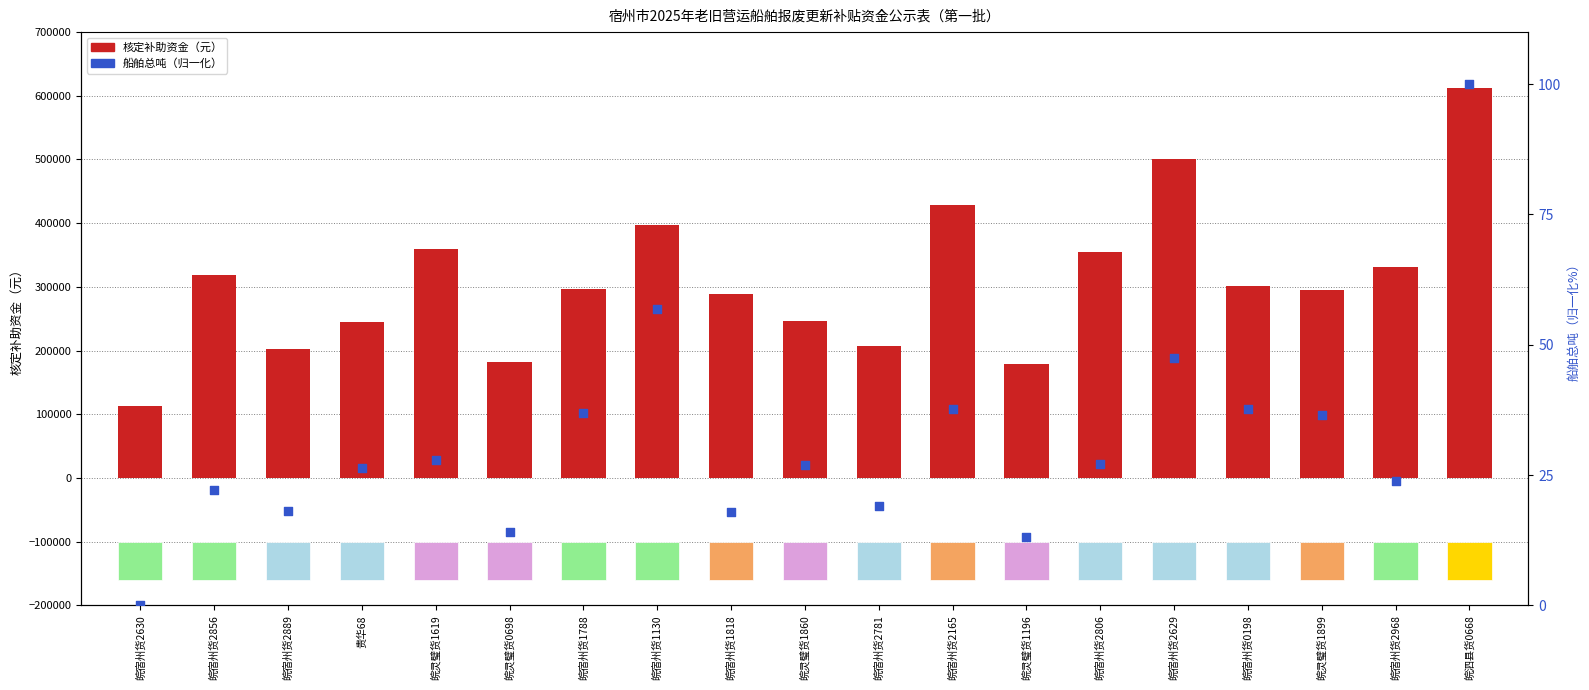

Is the value of 船舶总吨（归一化） at 皖宿州货1130 greater than the value of 核定补助资金（元） at 皖宿州货2889?

No